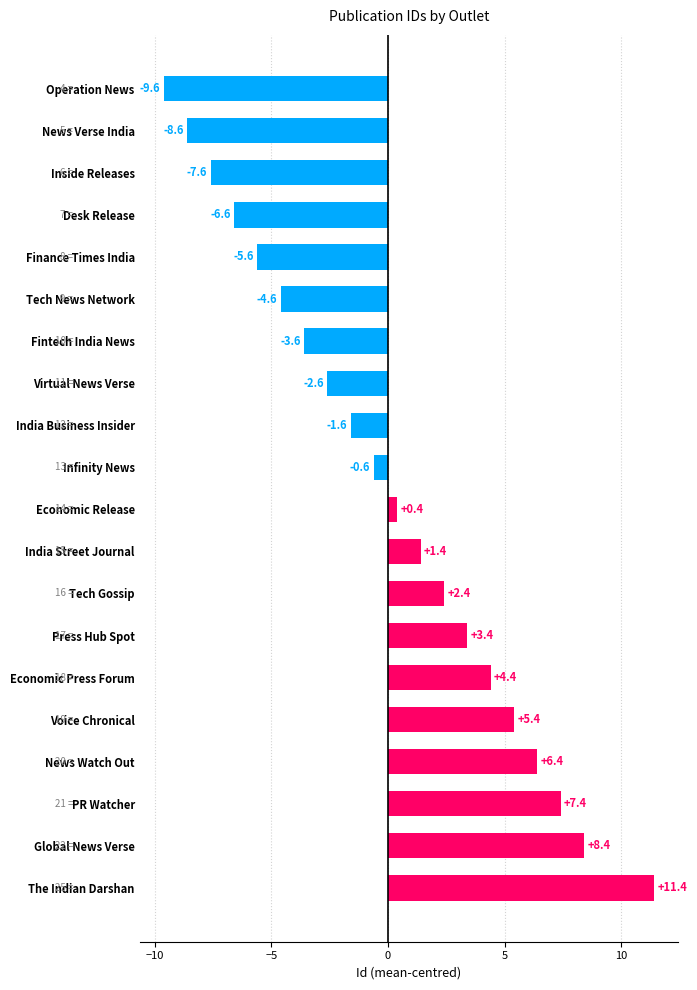

Read the value at Operation News.

-9.6